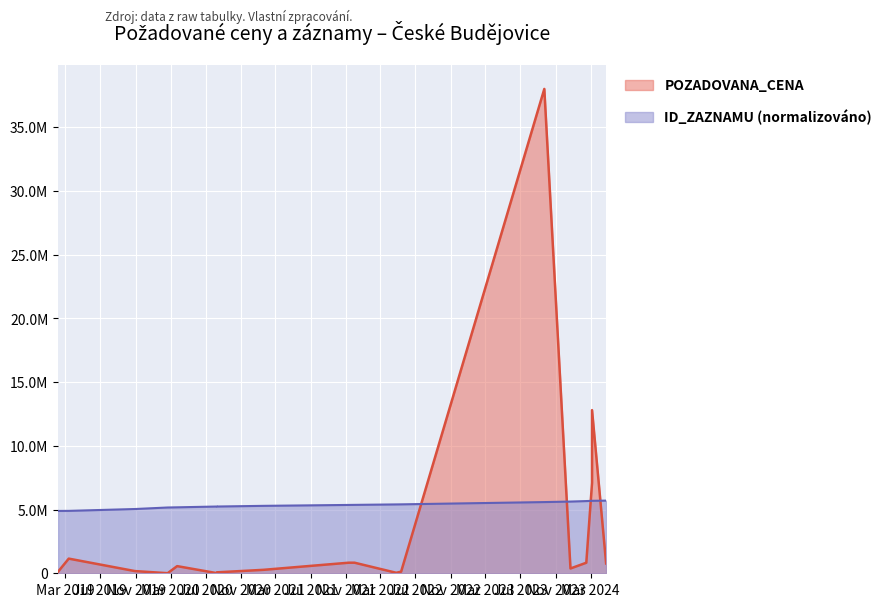

What is the difference between the POZADOVANA_CENA values at 2020-02-20 and 2024-03-06?

12792800.0